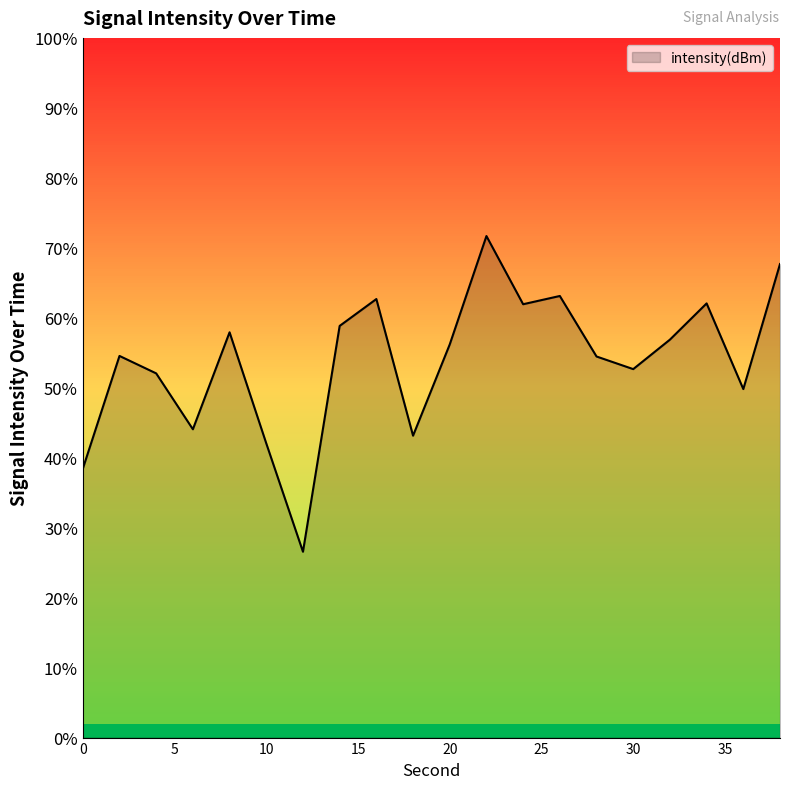

How many series are shown in this chart?

1